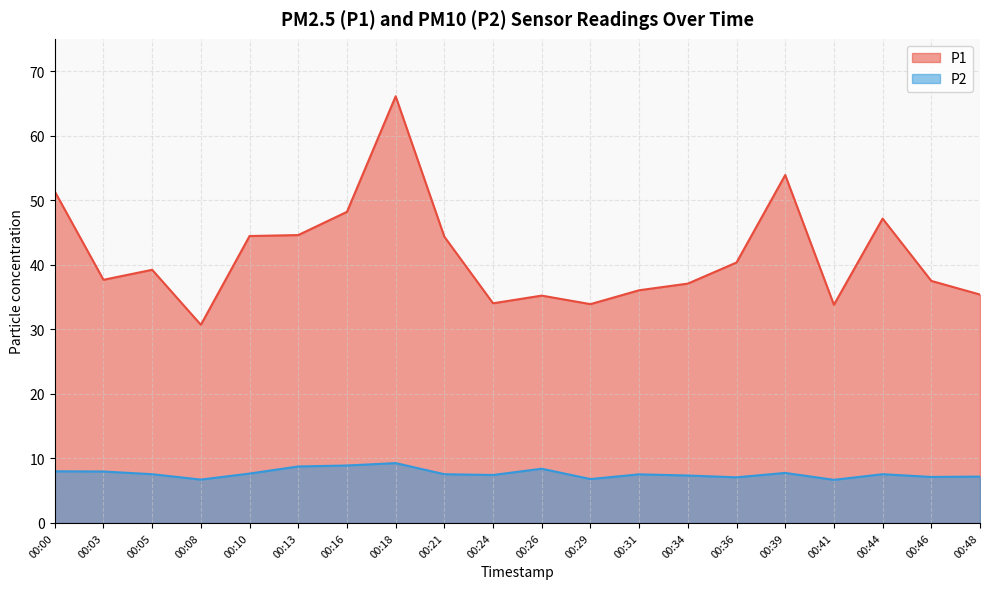

True or false: P2 and P1 intersect in this chart.

False